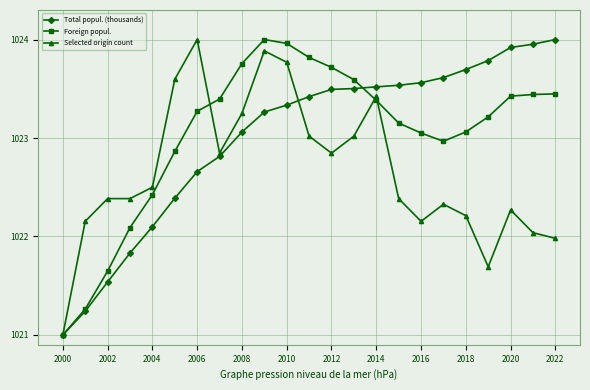

What is the minimum value shown in the chart?

1021.0